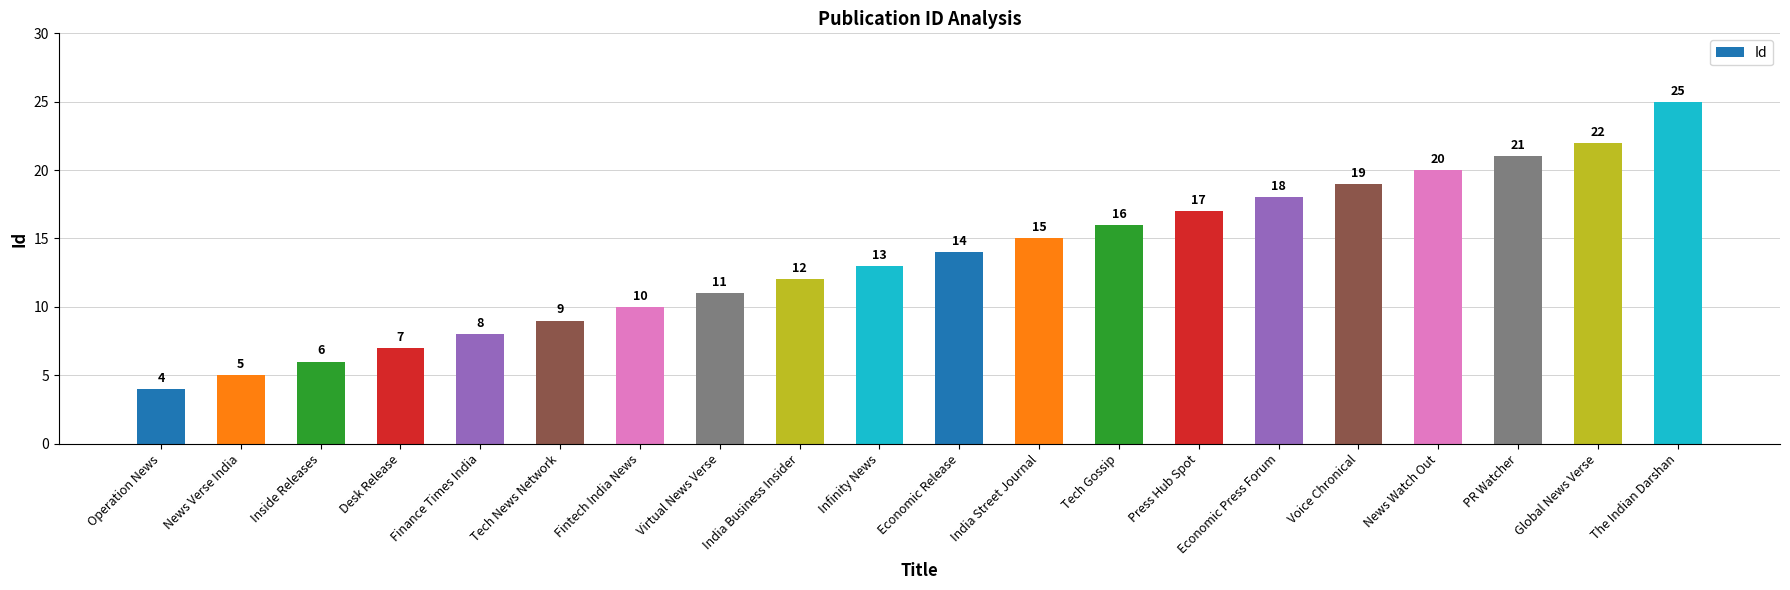

How many series are shown in this chart?

1